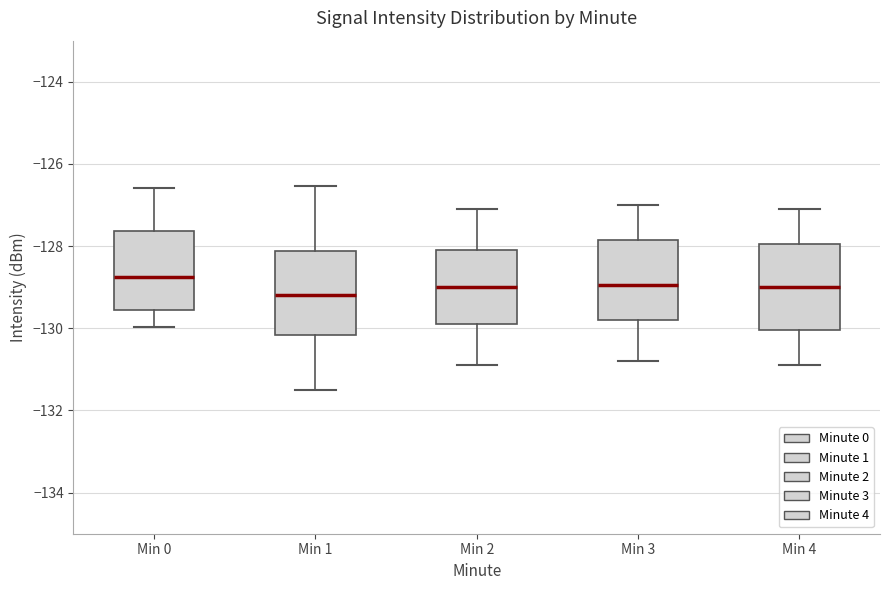

Reading left to right, read every box against the y-axis: the position of its median line, the range the box covers, and the ends of its whiskers. The values are not printed on the chart, so give them approximately, as read against the axis.

Min 0: median -128.8, box -129.6 to -127.6, whiskers -130.0 to -126.6
Min 1: median -129.2, box -130.2 to -128.2, whiskers -131.6 to -126.6
Min 2: median -129.0, box -129.8 to -128.0, whiskers -130.8 to -127.0
Min 3: median -129.0, box -129.8 to -127.8, whiskers -130.8 to -127.0
Min 4: median -129.0, box -130.0 to -128.0, whiskers -130.8 to -127.0